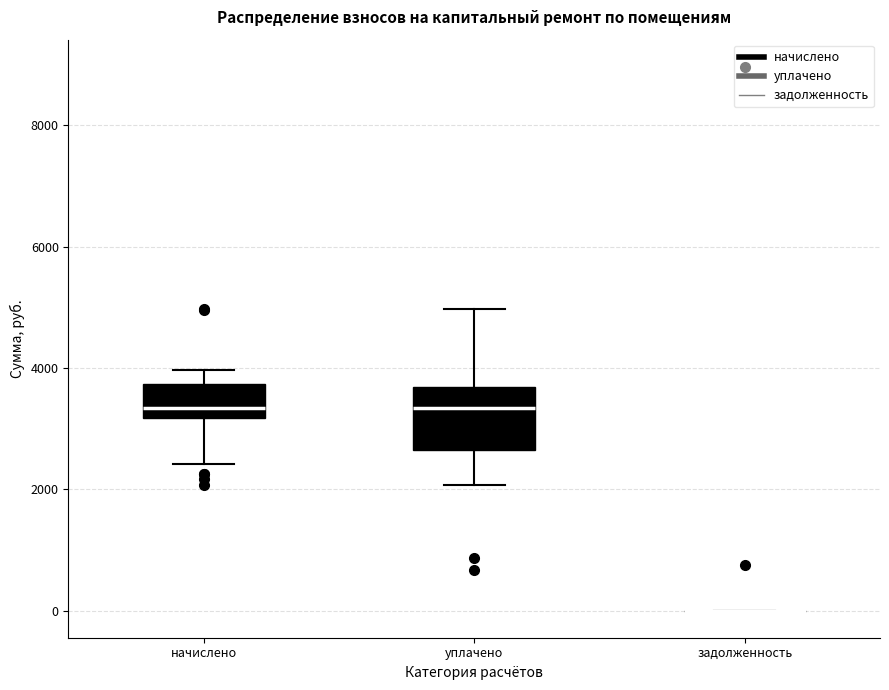

Reading left to right, transcribe this box plot: for each box, give where its median line is, the range the box spans, and where its two whiskers end, as read against the y-axis. The values are not printed on the chart, so give them approximately, as read against the axis.

начислено: median 3400, box 3200 to 3800, whiskers 2400 to 4000
уплачено: median 3400, box 2600 to 3600, whiskers 2000 to 5000
задолженность: box collapsed to a line at 0, whiskers 0 to 0